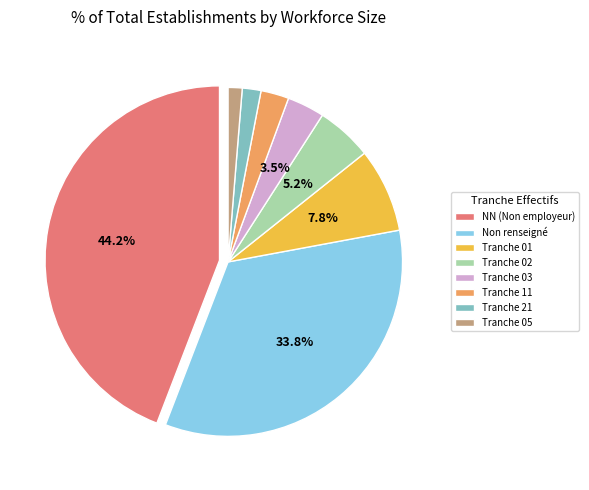

To the nearest percent, what is the difference between the largest and smallest slice percentages?

43%